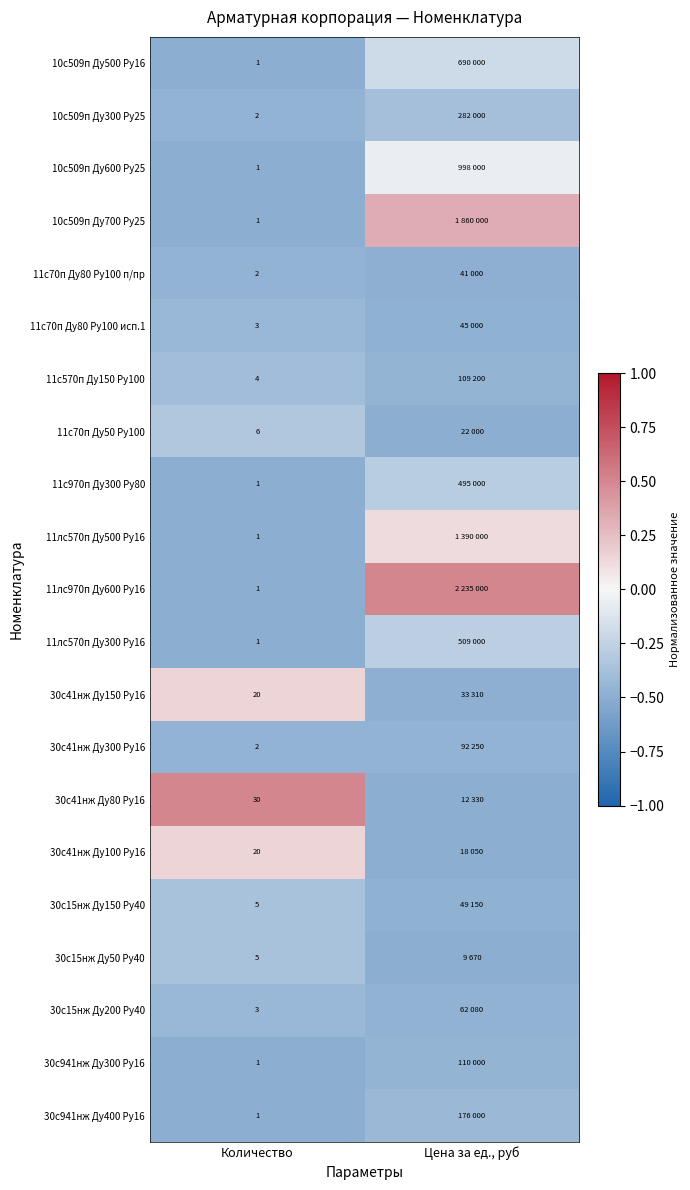

How many series are shown in this chart?

21